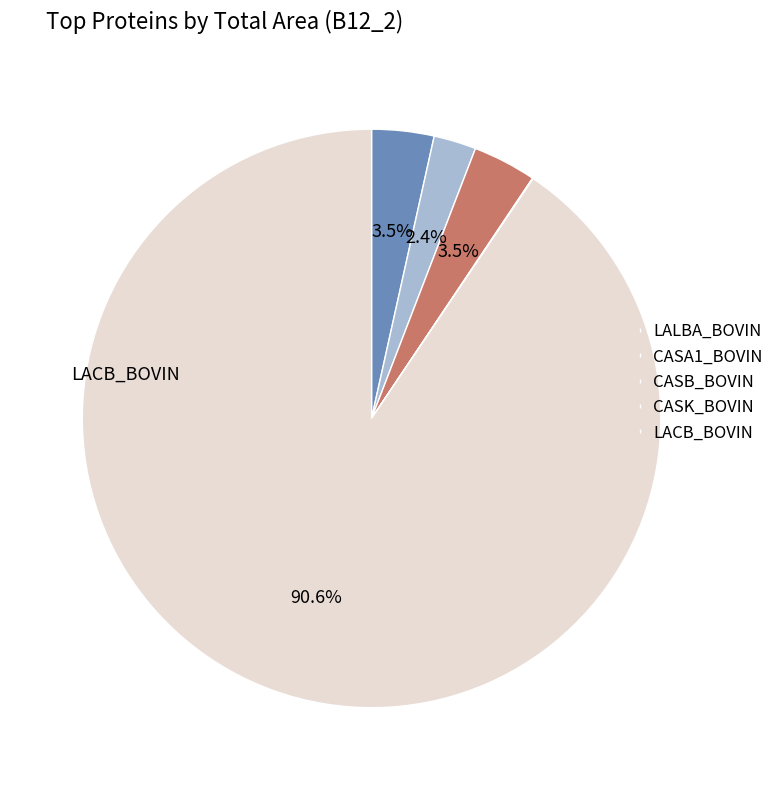

Does any single category account for the majority?

Yes